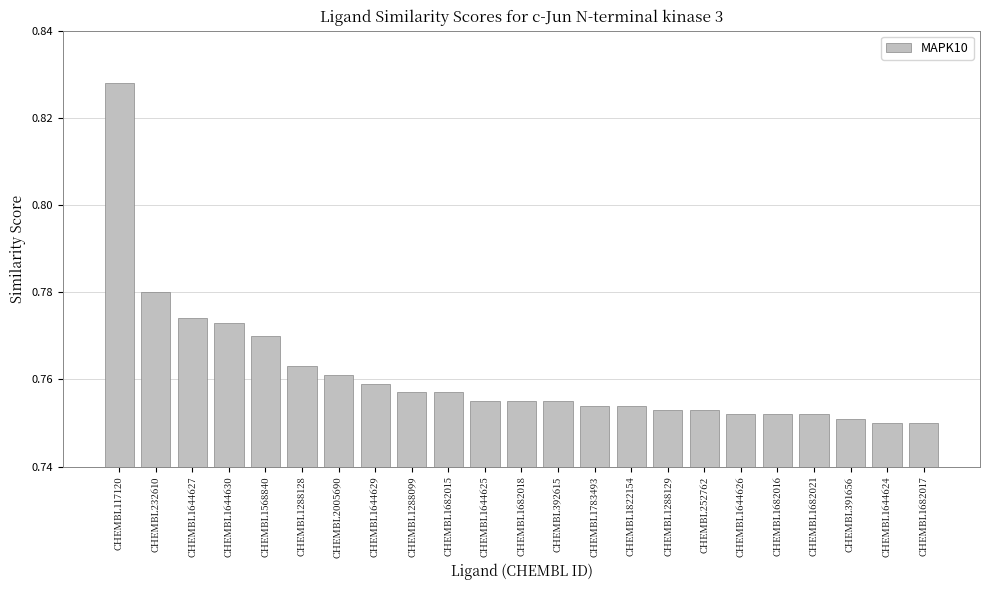

What is the label of the 15th bar from the right?

CHEMBL1288099